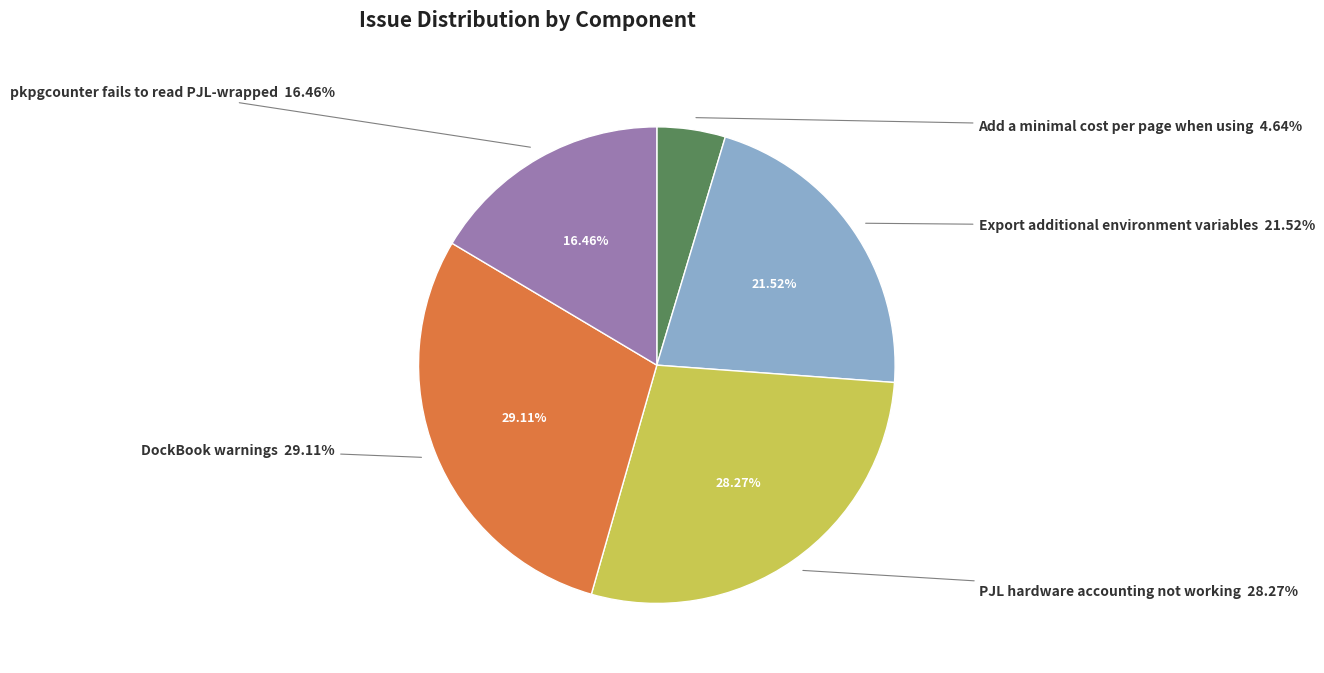

What percentage do pkpgcounter fails to read PJL-wrapped and PJL hardware accounting not working together represent?

44.7%